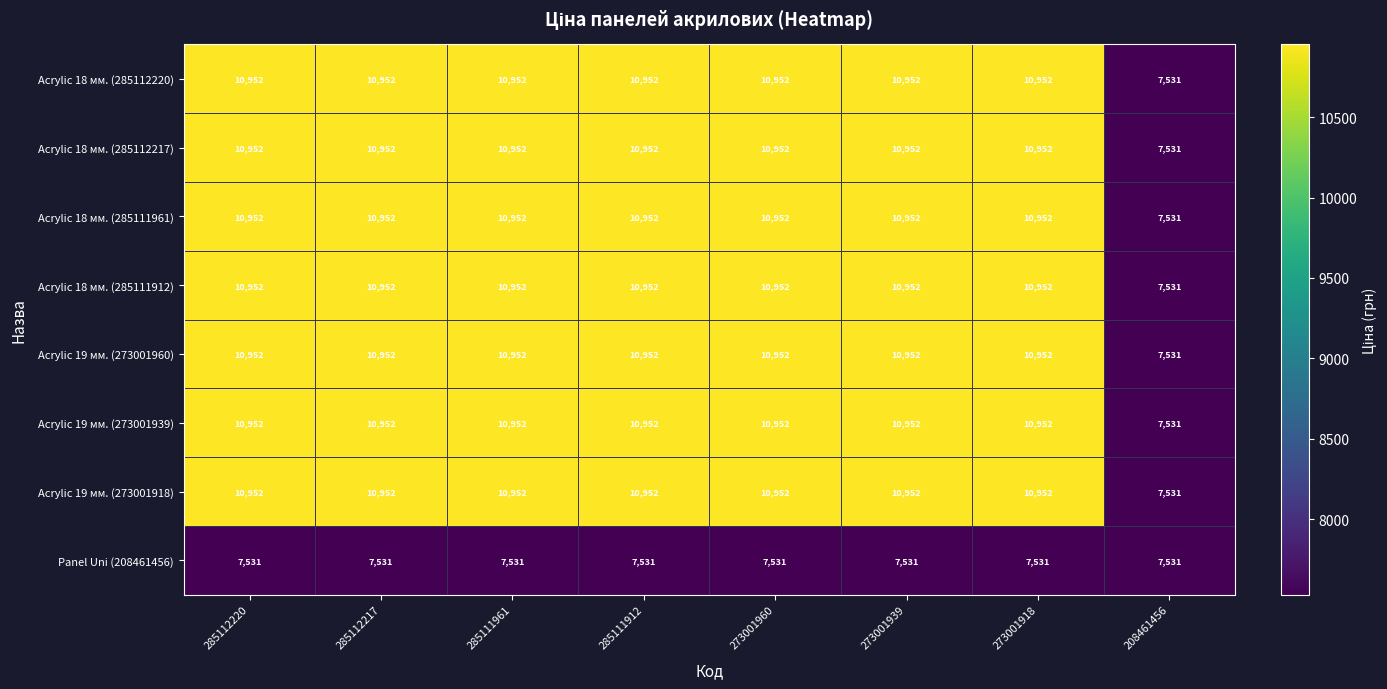

What is the minimum value shown in the chart?

7531